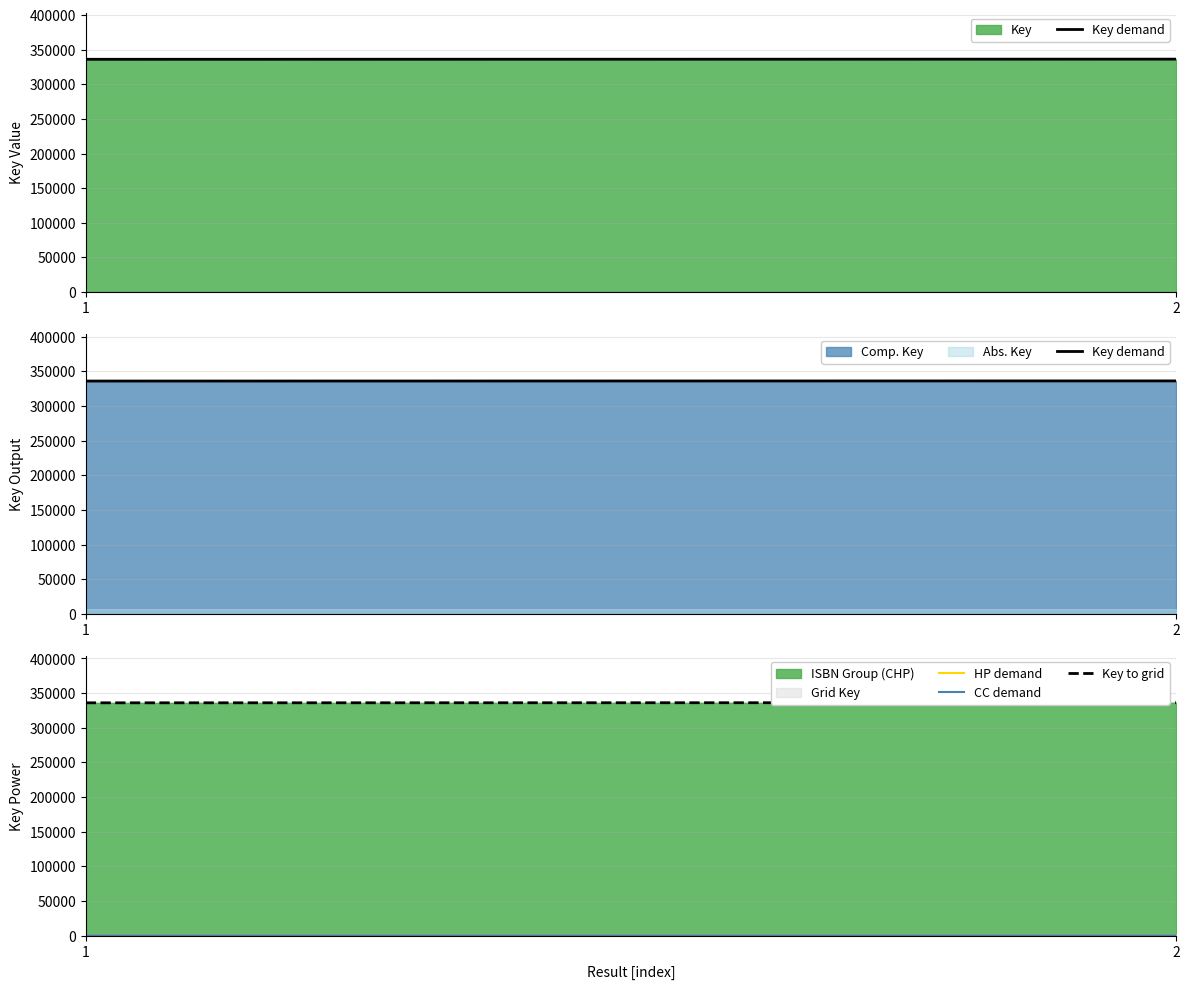

Is it true that CC demand equals 163.2 at 2?

False